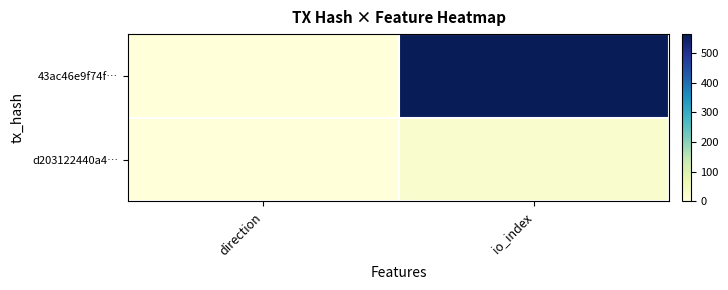

At how many categories does at least one series exceed 471?

1